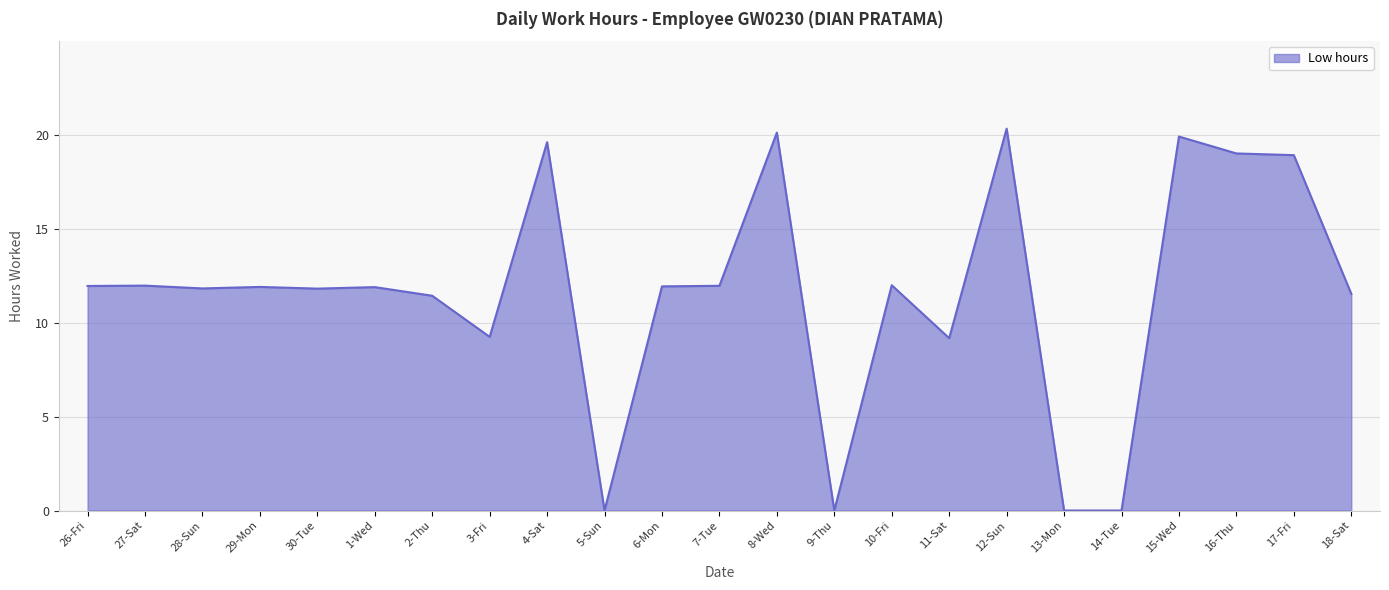

Approximately how many times larger is the value at 18-Sat compared to 29-Mon?

1.0